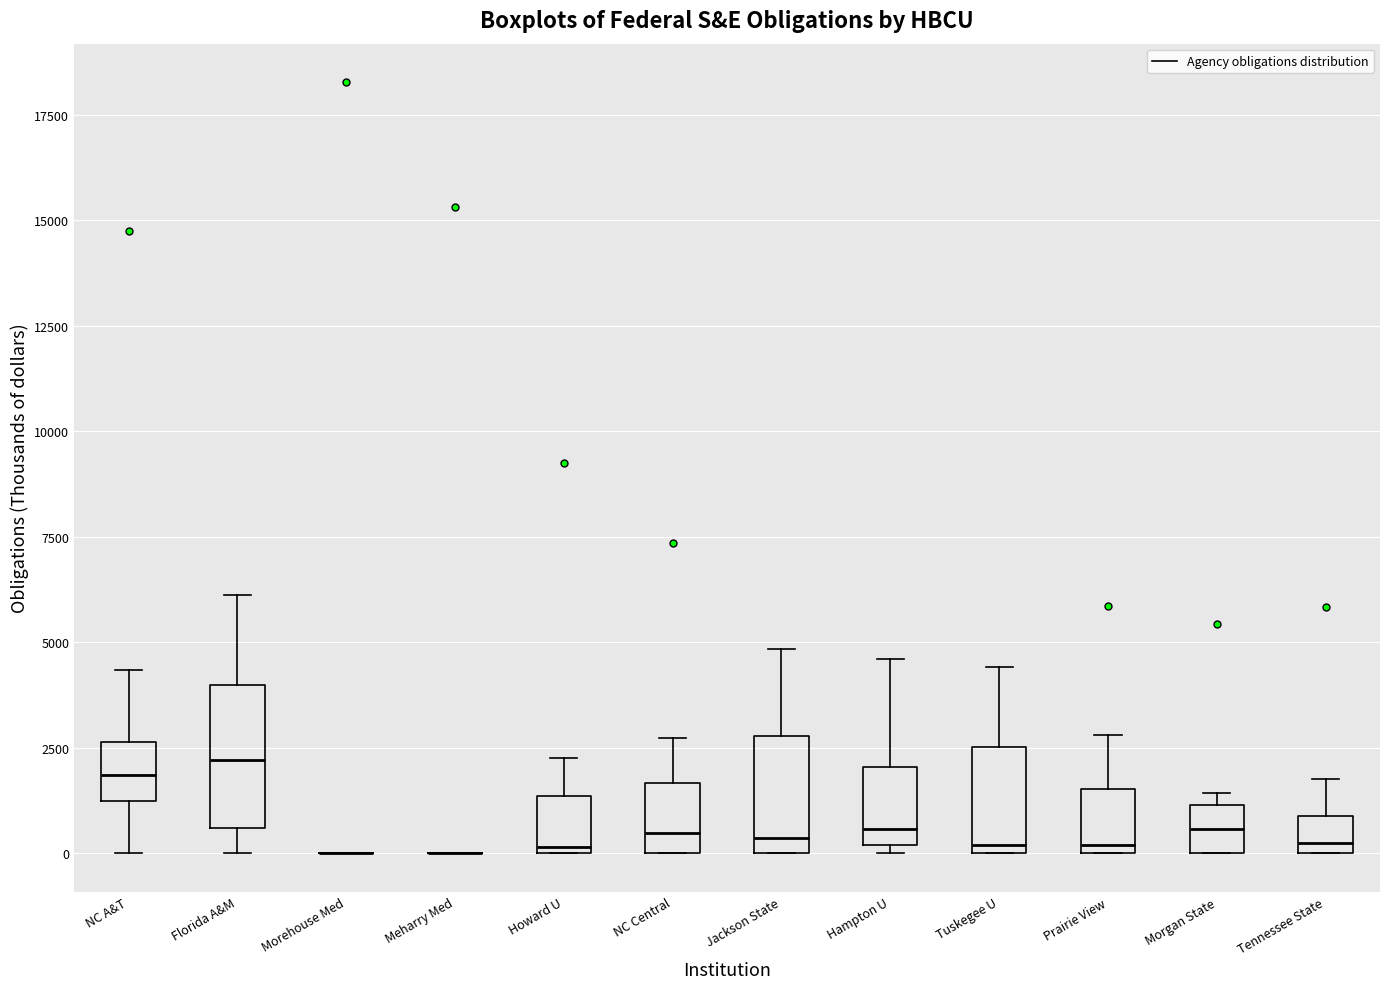

Where is the upper edge of the box for Prairie View on the y-axis? The values are not printed on the chart, so give them approximately, as read against the axis.

1500